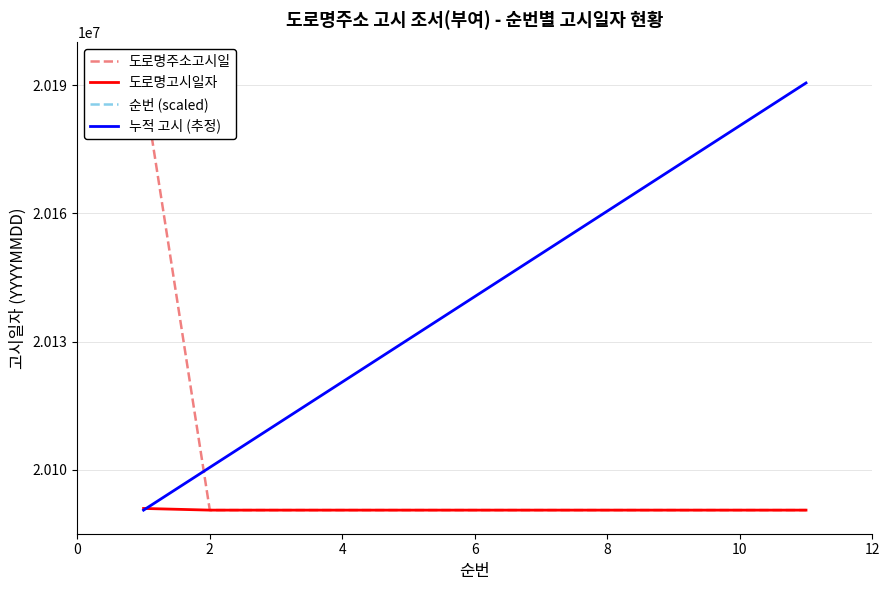

The value of 도로명고시일자 at 6 is 20090525. True or false?

True